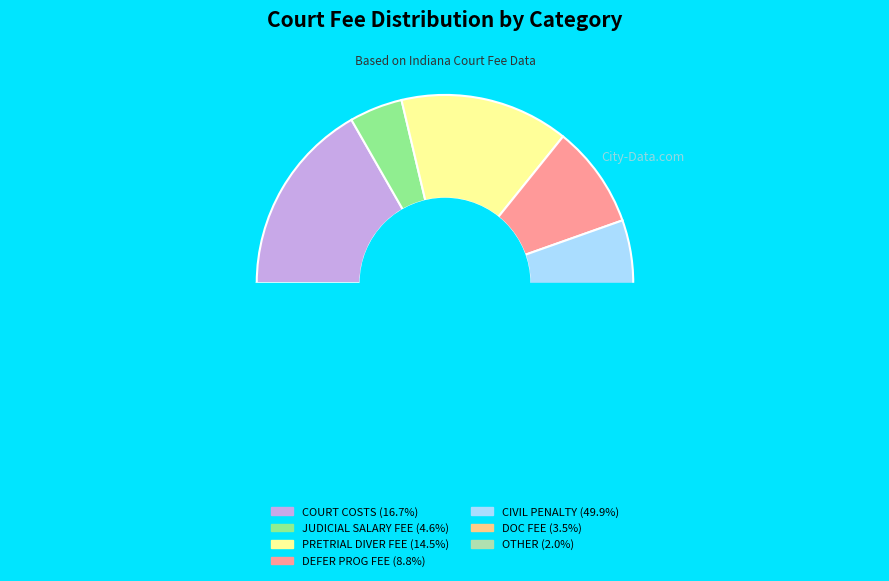

What is the ratio of the value at JUDICIAL SALARY FEE to the value at PRETRIAL DIVER FEE?

0.3